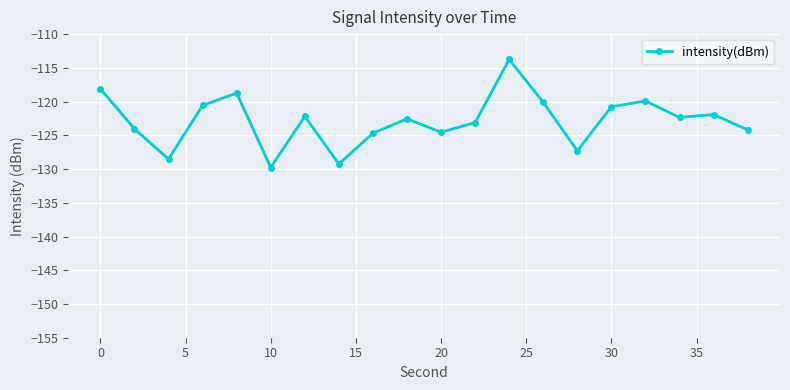

True or false: there are more than 0 points higher than both neighbors.

True